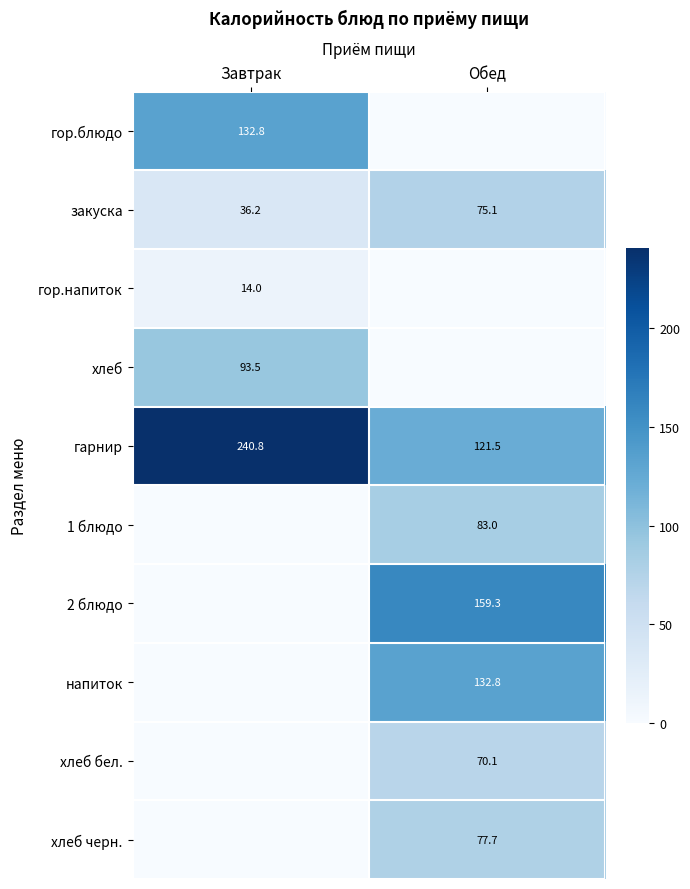

True or false: закуска has a value of 12.6 at Завтрак.

False